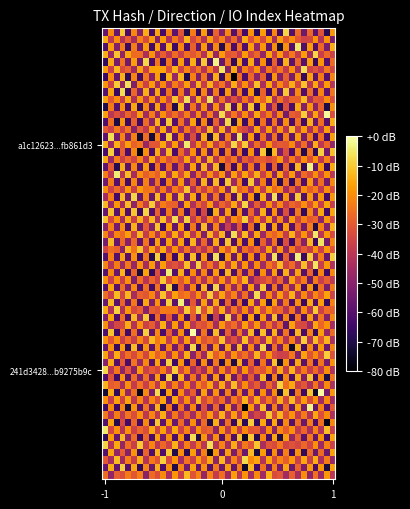

Which series has the largest range (max minus min)?

a1c12623ebb245ef2d1b43dd969081c2fb861d3